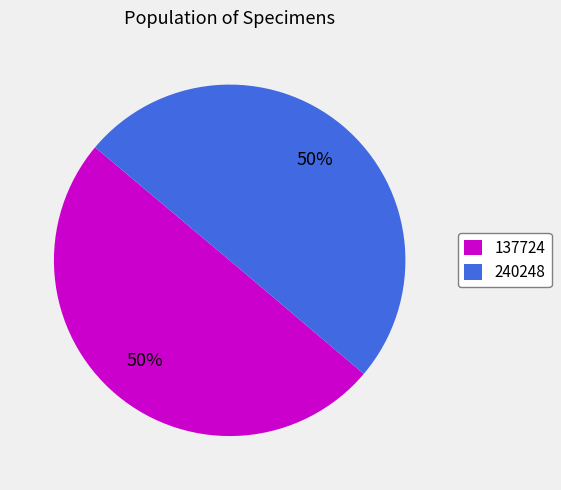

Combined, do 137724 and 240248 account for over 50%?

Yes